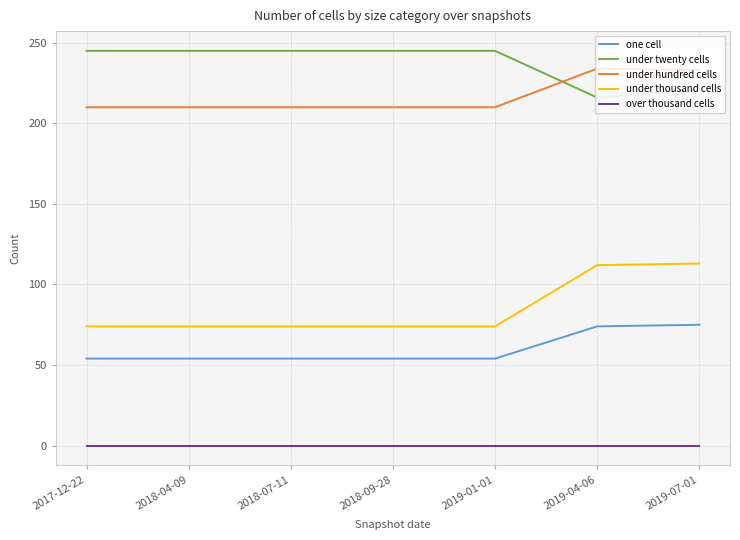

How many lines are shown in the chart?

5